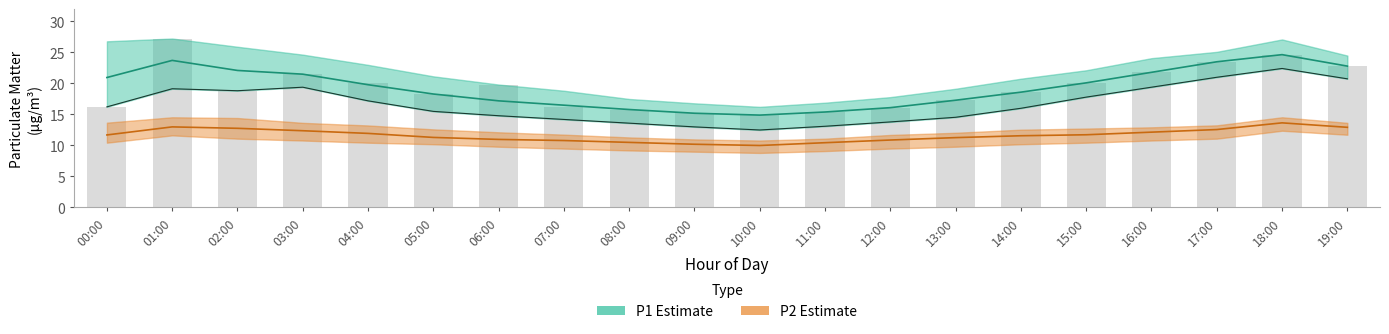

Reading left to right, list all the values displayed in this chart.

P1: 21.0	23.7	22.1	21.5	19.8	18.3	17.2	16.5	15.8	15.2	14.9	15.4	16.1	17.3	18.6	20.1	21.8	23.5	24.6	22.8
P1_lower: 16.2	19.1	18.8	19.4	17.2	15.5	14.8	14.2	13.6	13.0	12.5	13.1	13.8	14.6	16.0	17.8	19.4	21.0	22.4	20.8
P2: 11.7	13.0	12.8	12.4	11.9	11.3	11.0	10.8	10.5	10.2	10.0	10.4	10.9	11.3	11.6	11.7	12.2	12.6	13.7	12.9